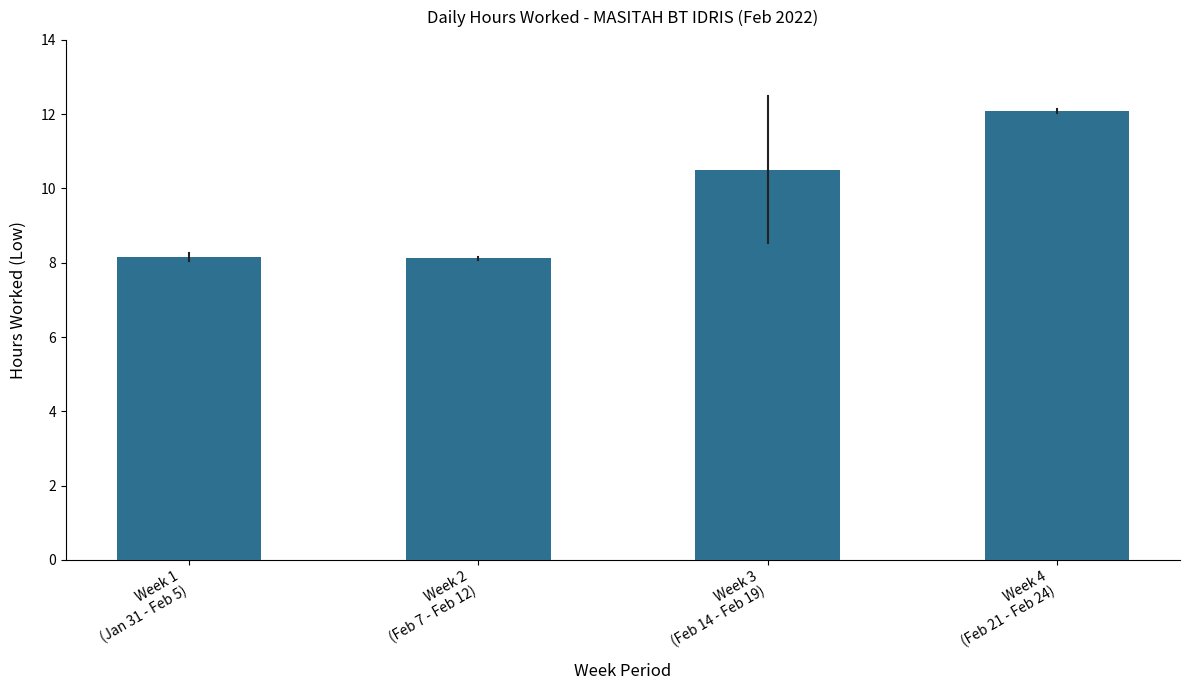

What value does the data have at Week 2
(Feb 7 - Feb 12)?

8.1